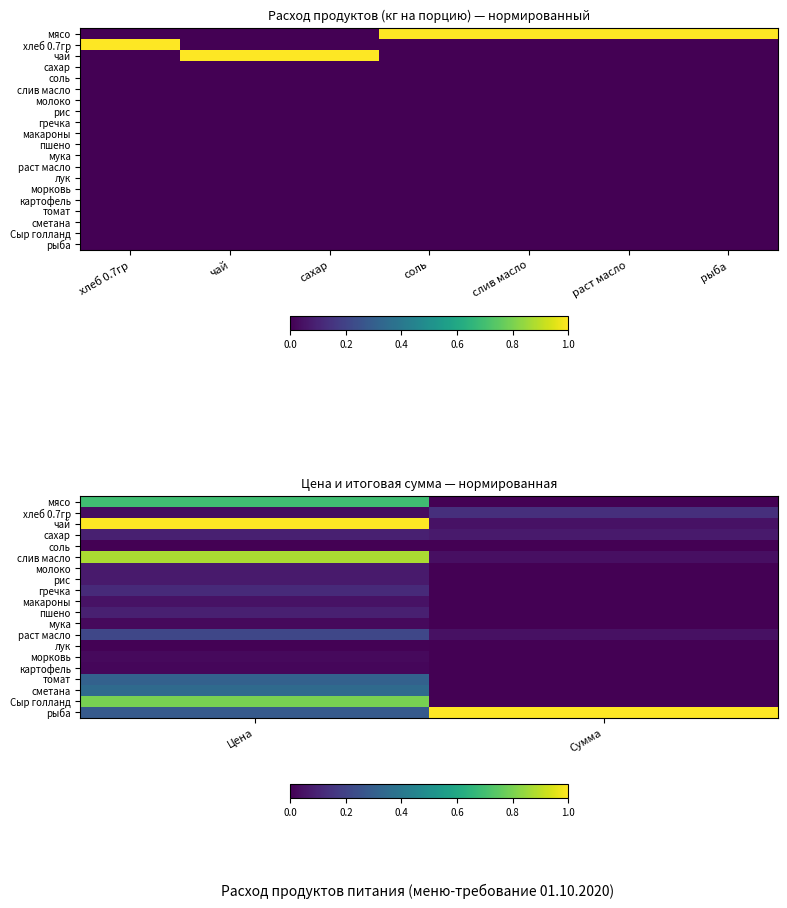

Is it true that картофель equals 0.0 at Цена?

False